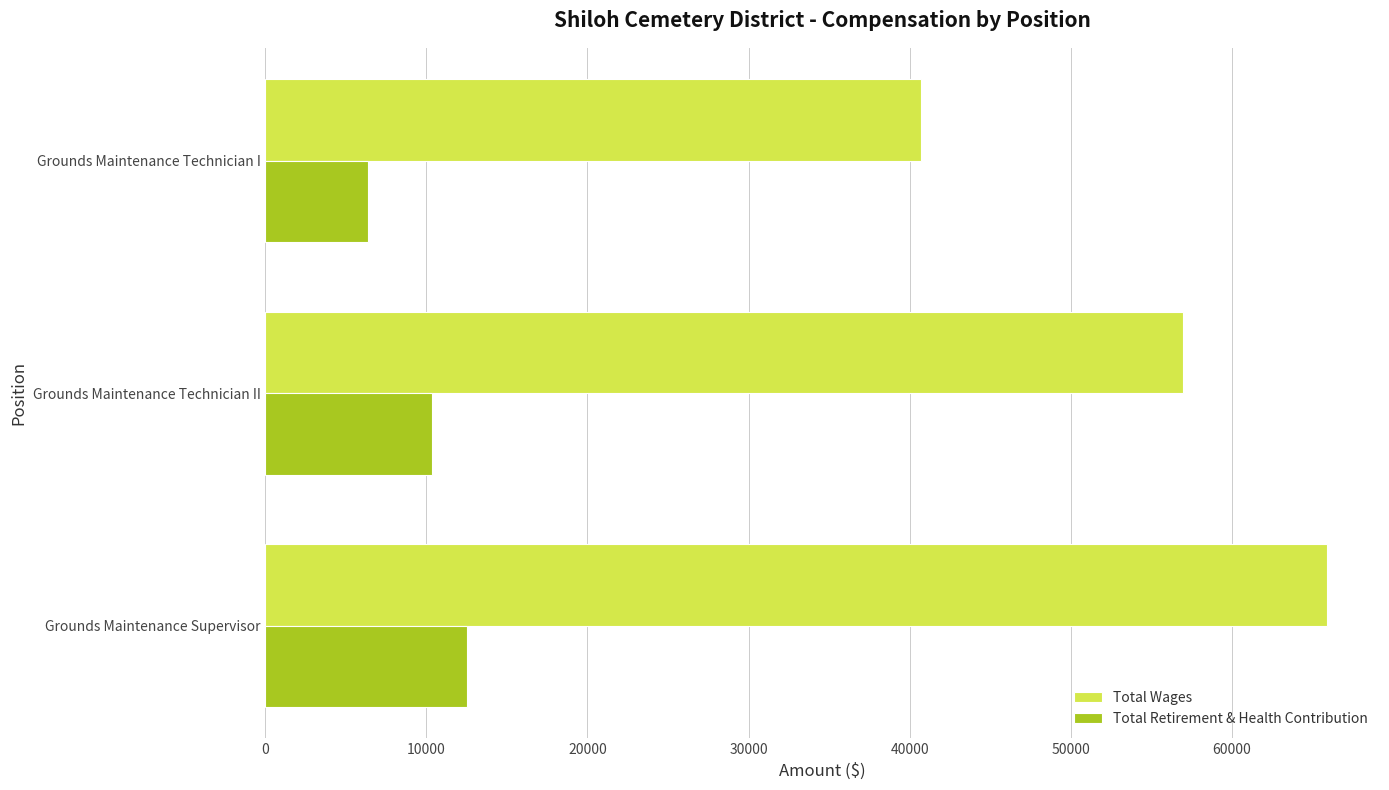

What is the difference between the maximum and minimum values in the Total Retirement & Health Contribution series?

6185